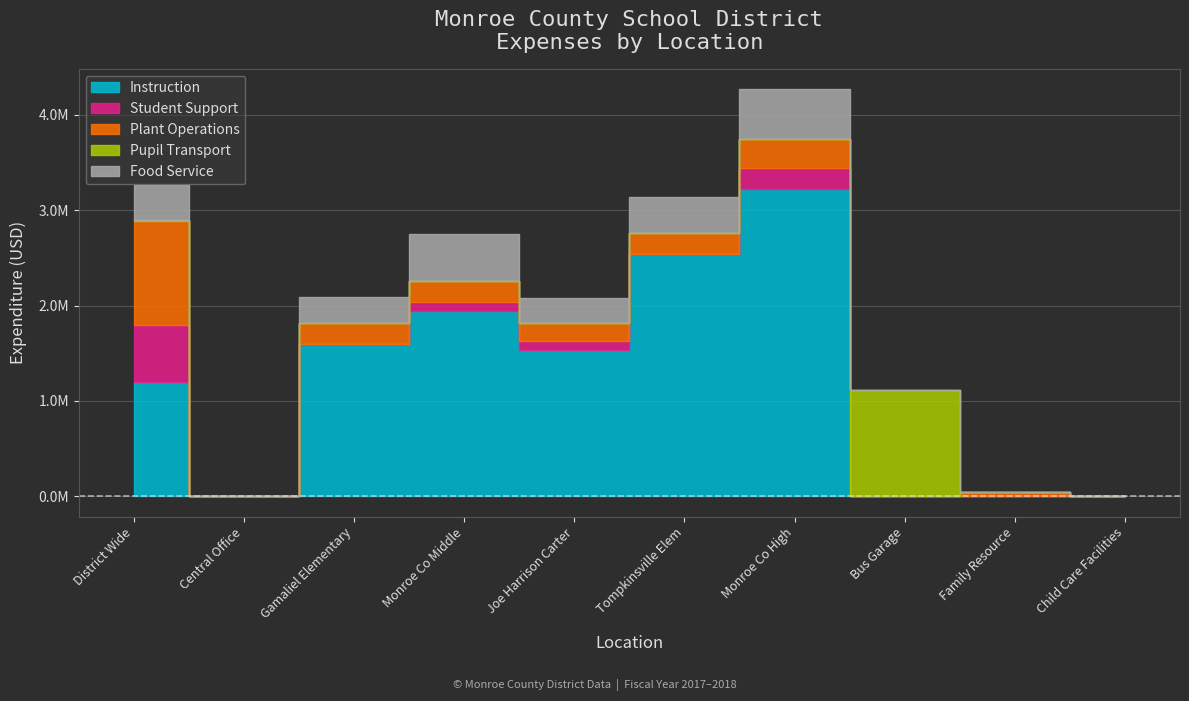

What is the label of the 10th point from the right?

District Wide